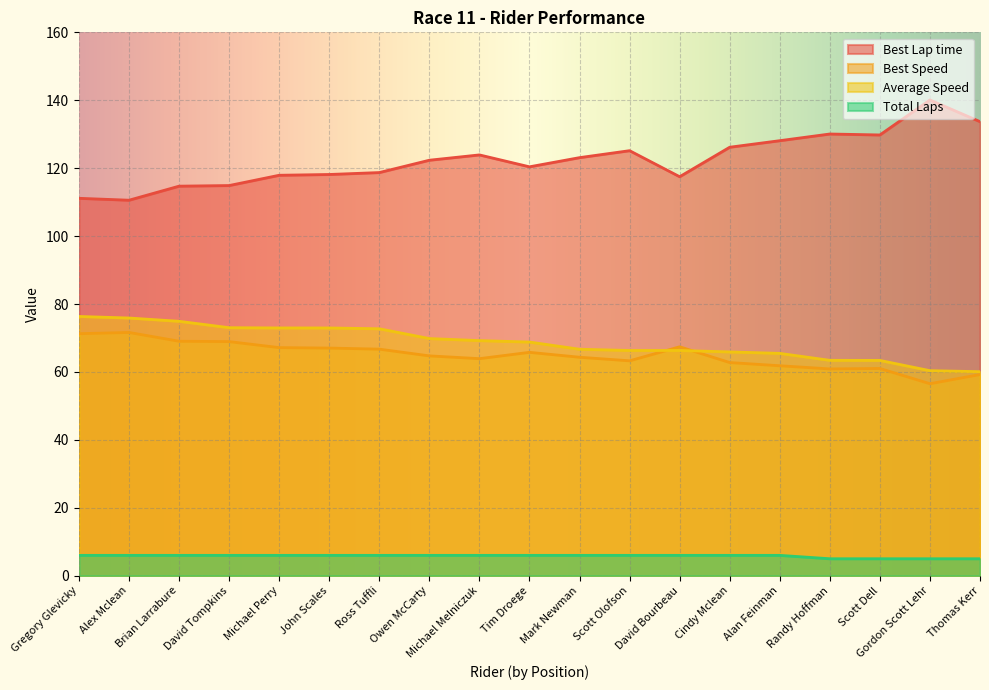

Which series has the largest range (max minus min)?

Best Lap time